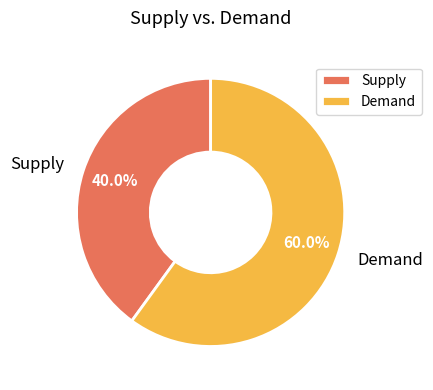

Which slice represents more than half of the pie?

Demand